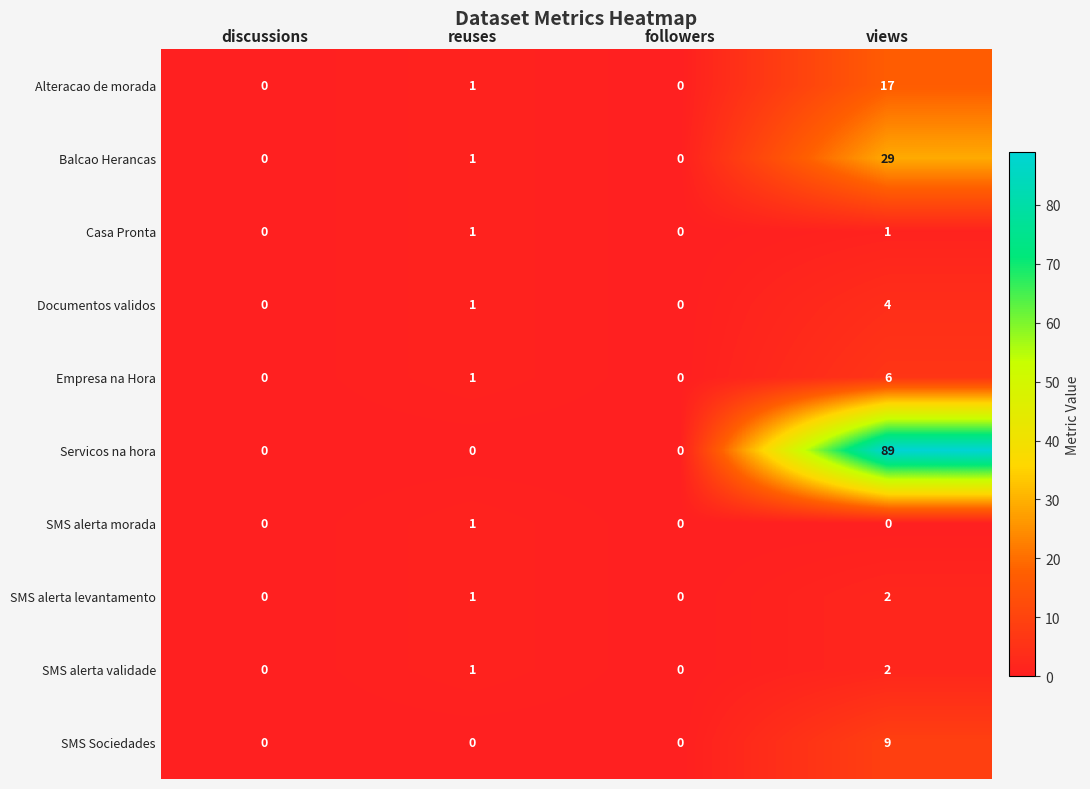

Count the number of categories in the chart.

4